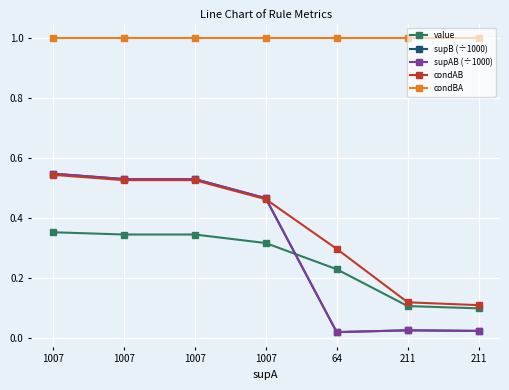

What is the label of the 3rd point from the left?

1007